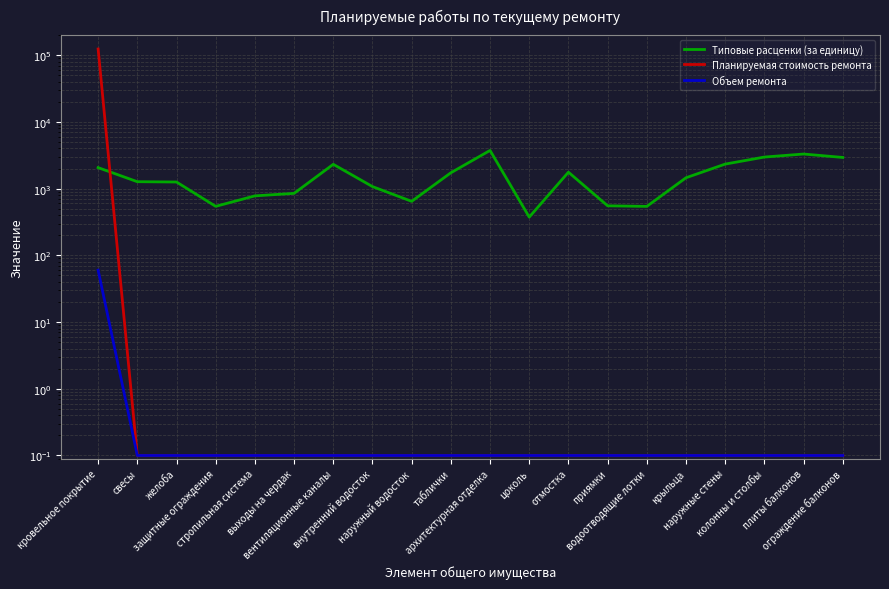

The value of Типовые расценки (за единицу) at архитектурная отделка is 5975.3. True or false?

False